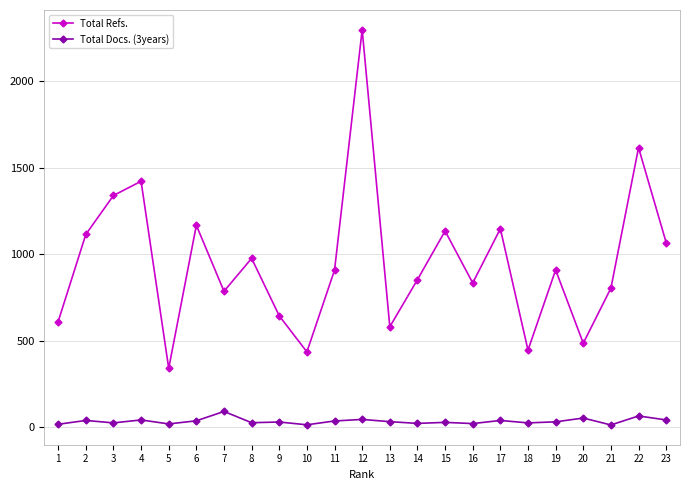

Where is Total Refs. nearest to the value 1318?

3